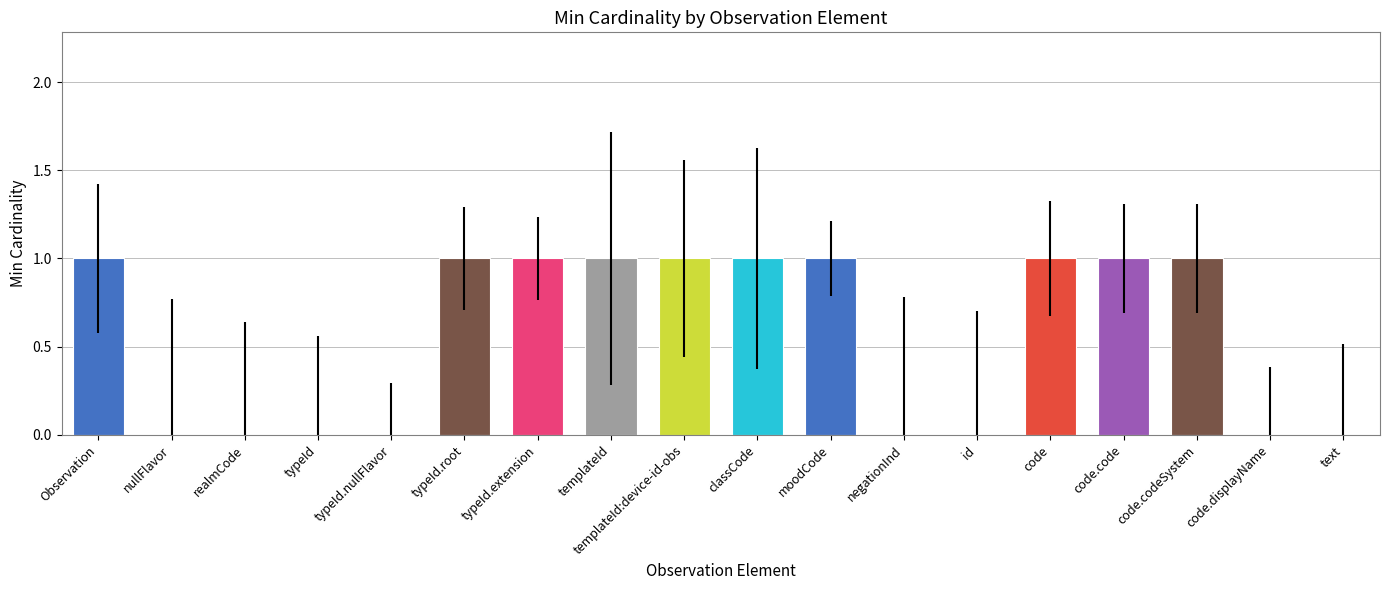

What is the difference between the values at typeId.nullFlavor and code.code?

1